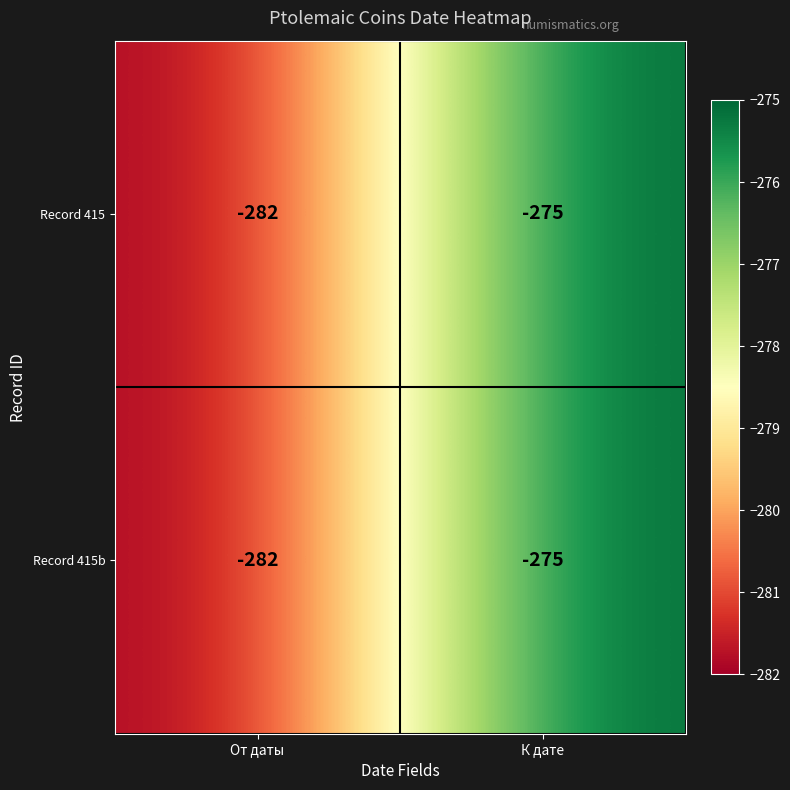

How many data points does each series have?

2